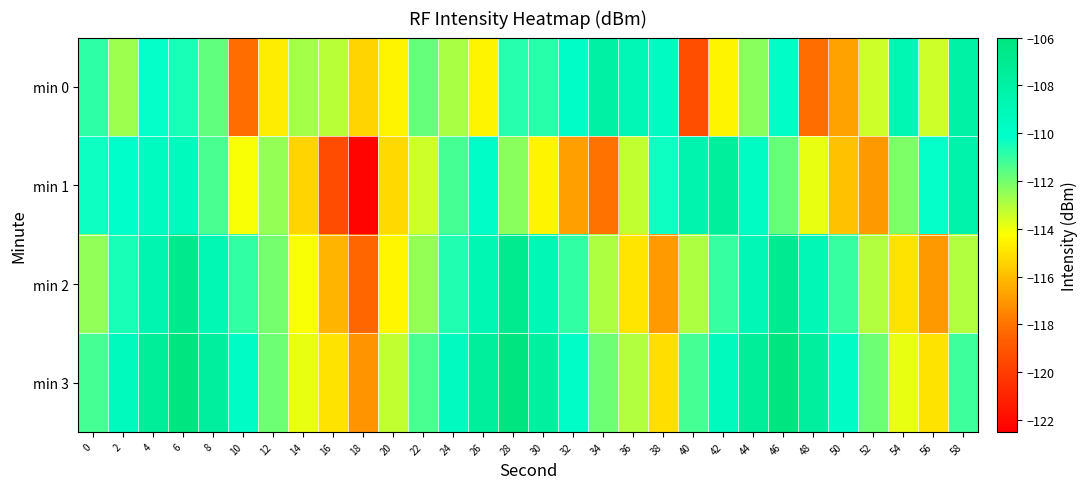

Reading left to right, what are all the values shown in this chart?

min 0: 0=-110.9	2=-112.7	4=-110.2	6=-110.5	8=-111.7	10=-118.1	12=-114.8	14=-112.8	16=-113.1	18=-115.4	20=-114.5	22=-111.8	24=-112.9	26=-114.5	28=-110.7	30=-110.8	32=-110.0	34=-108.0	36=-109.0	38=-109.7	40=-119.3	42=-114.5	44=-112.4	46=-110.0	48=-118.1	50=-116.7	52=-113.5	54=-108.8	56=-113.5	58=-108.1
min 1: 0=-110.3	2=-110.1	4=-109.6	6=-109.3	8=-111.3	10=-114.2	12=-112.6	14=-115.4	16=-119.4	18=-122.3	20=-115.2	22=-113.5	24=-111.2	26=-109.9	28=-112.3	30=-114.6	32=-116.8	34=-118.0	36=-113.2	38=-110.3	40=-108.5	42=-107.6	44=-109.7	46=-111.8	48=-113.9	50=-115.9	52=-117.0	54=-112.1	56=-110.2	58=-108.3
min 2: 0=-112.5	2=-110.6	4=-108.7	6=-106.8	8=-108.9	10=-110.9	12=-112.0	14=-114.1	16=-116.2	18=-118.3	20=-114.5	22=-112.6	24=-110.7	26=-108.8	28=-106.9	30=-108.9	32=-110.9	34=-112.9	36=-114.9	38=-116.9	40=-113.0	42=-111.0	44=-109.0	46=-107.0	48=-109.0	50=-111.0	52=-113.0	54=-115.0	56=-117.0	58=-113.0
min 3: 0=-111.2	2=-109.3	4=-107.5	6=-105.6	8=-107.7	10=-109.8	12=-111.9	14=-113.9	16=-115.0	18=-117.1	20=-113.2	22=-111.3	24=-109.5	26=-107.6	28=-105.7	30=-107.8	32=-109.9	34=-111.9	36=-113.0	38=-115.1	40=-111.2	42=-109.3	44=-107.5	46=-105.6	48=-107.7	50=-109.8	52=-111.9	54=-113.9	56=-115.0	58=-111.1